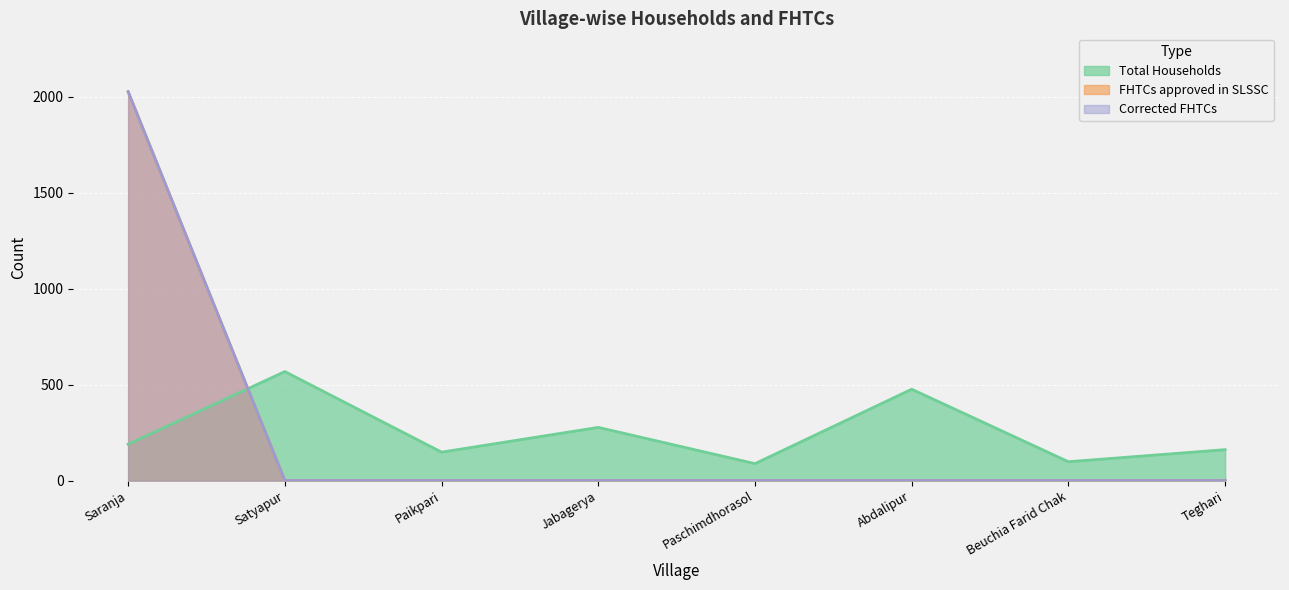

What is the label of the 6th point from the right?

Paikpari